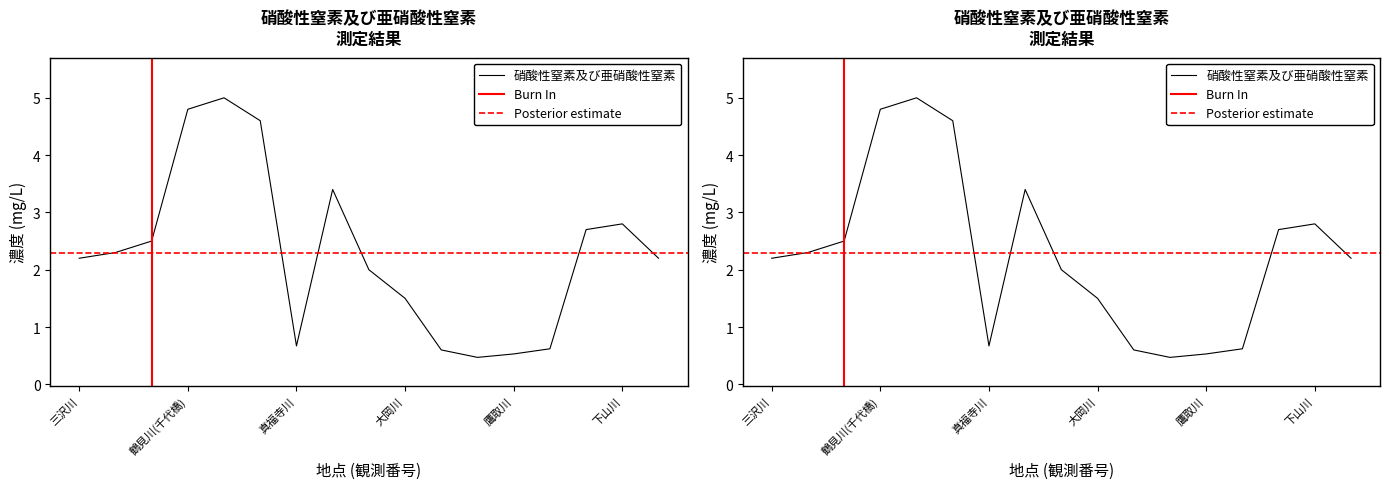

List the labels in order of value, smallest first.

侍従川, 鷹取川, 宮川, 平作川, 真福寺川, 大岡川, 帷子川, 三沢川, 森戸川(葉山町), 二ケ領本川, 平瀬川, 松越川, 下山川, 入江川, 麻生川, 鶴見川(千代橋), 恩田川